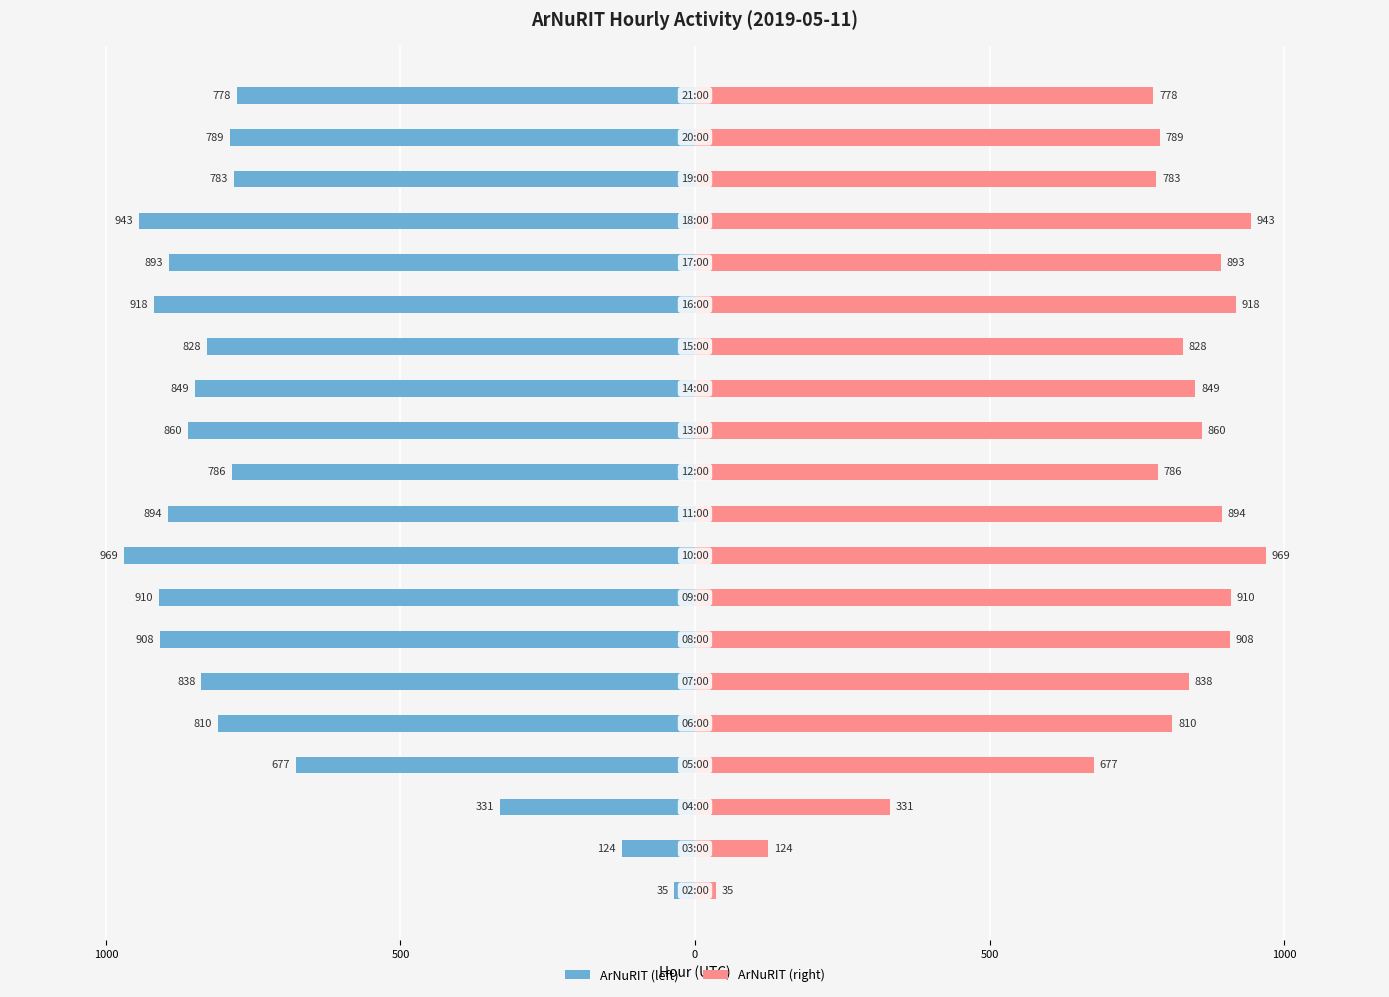

What are all the series names shown in the legend?

ArNuRIT (left), ArNuRIT (right)